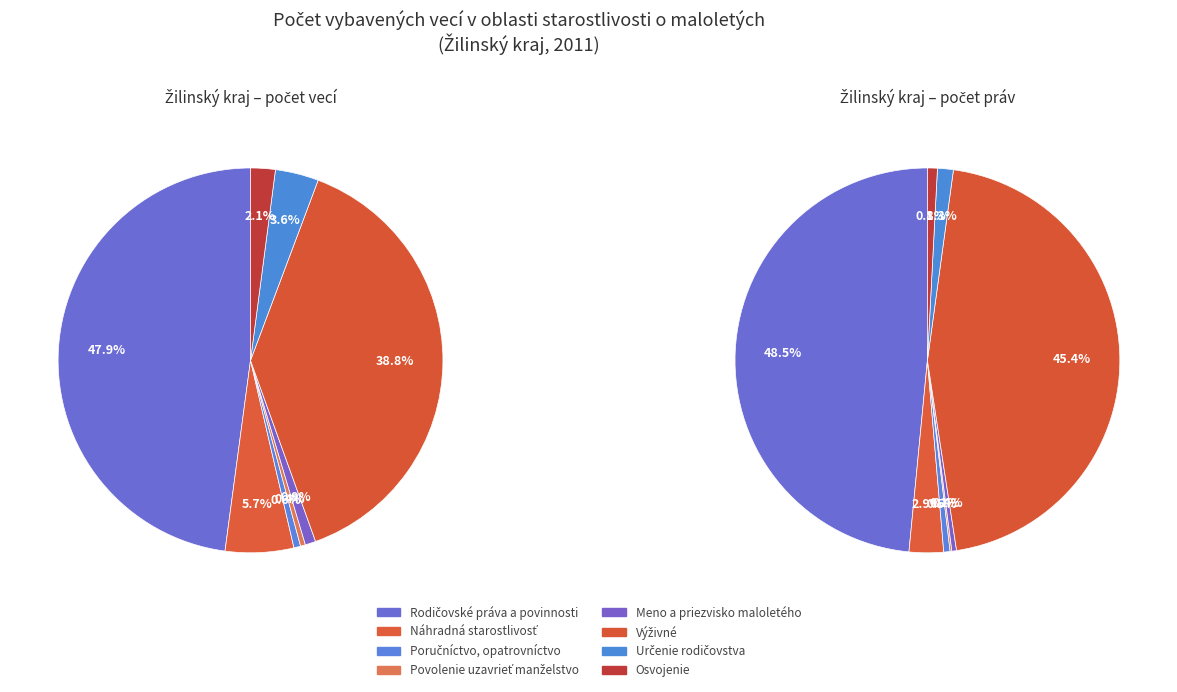

Which category has the smallest portion of the pie?

Povolenie uzavrieť manželstvo